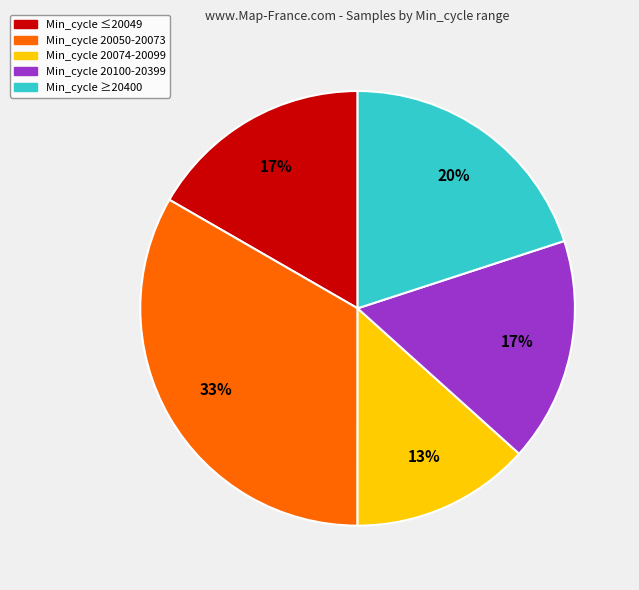

To the nearest percent, what is the average slice percentage?

20%